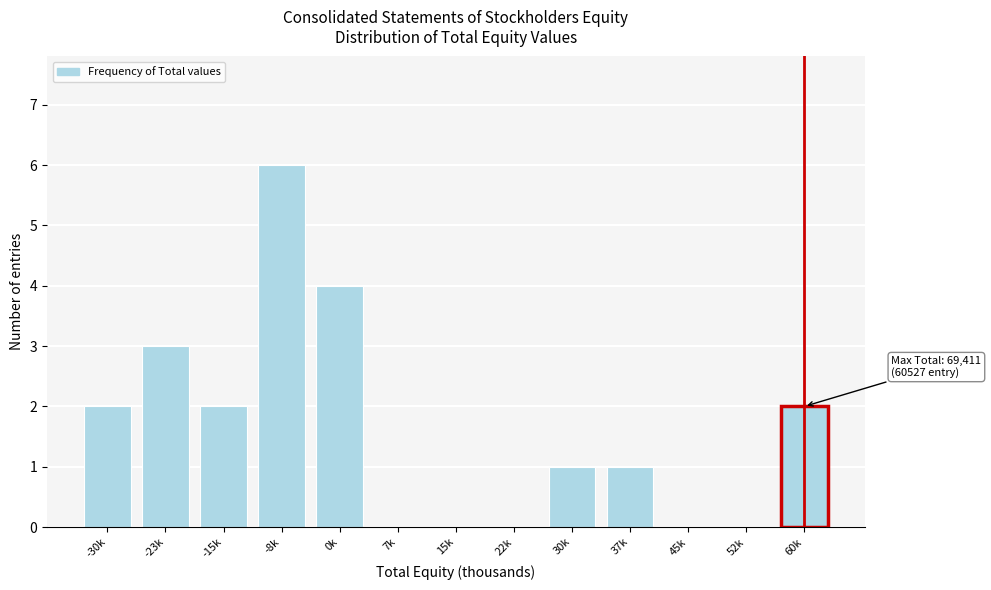

Reading right to left, what are all the values shown in this chart?

60k=2	52k=0	45k=0	37k=1	30k=1	22k=0	15k=0	7k=0	0k=4	-8k=6	-15k=2	-23k=3	-30k=2